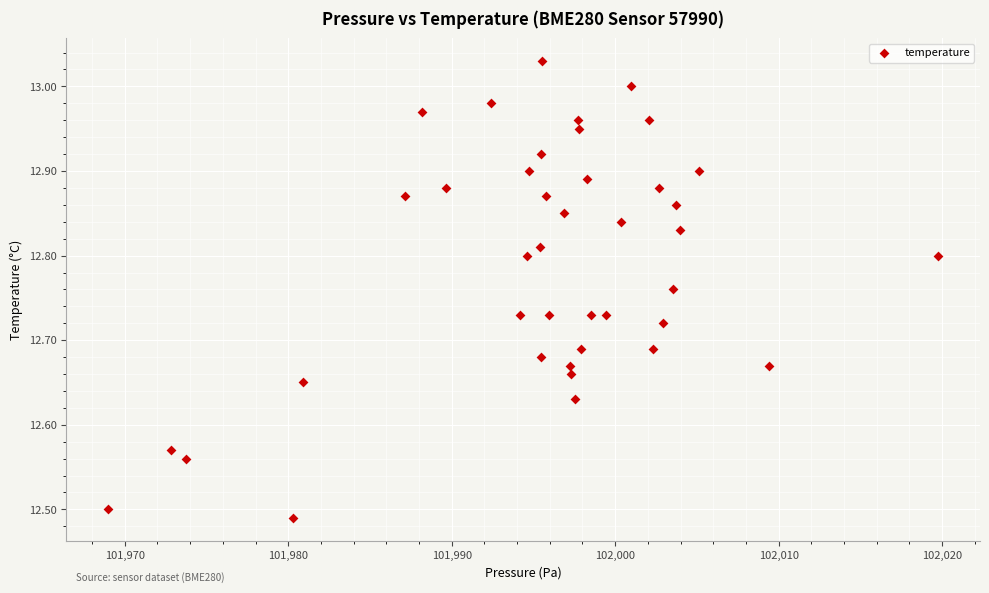

What is the range of X values (max minus min)?

50.8